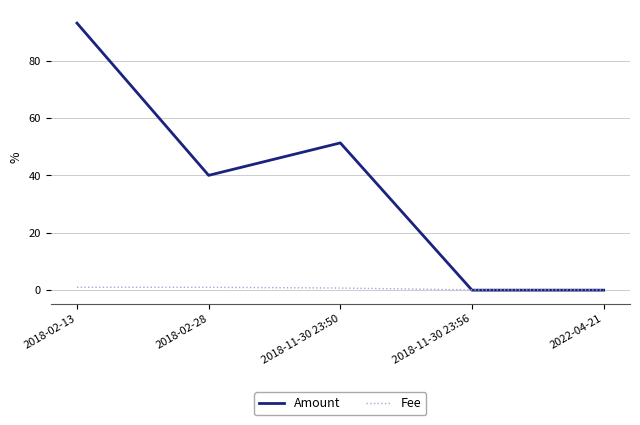

What is the total value across all series at 2018-02-28?

41.0